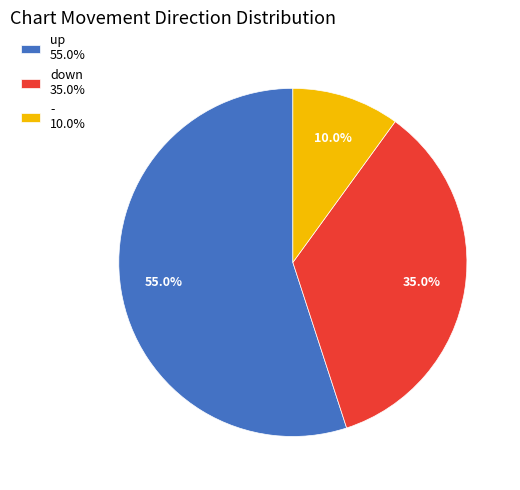

Does down represent more than half of the total?

No